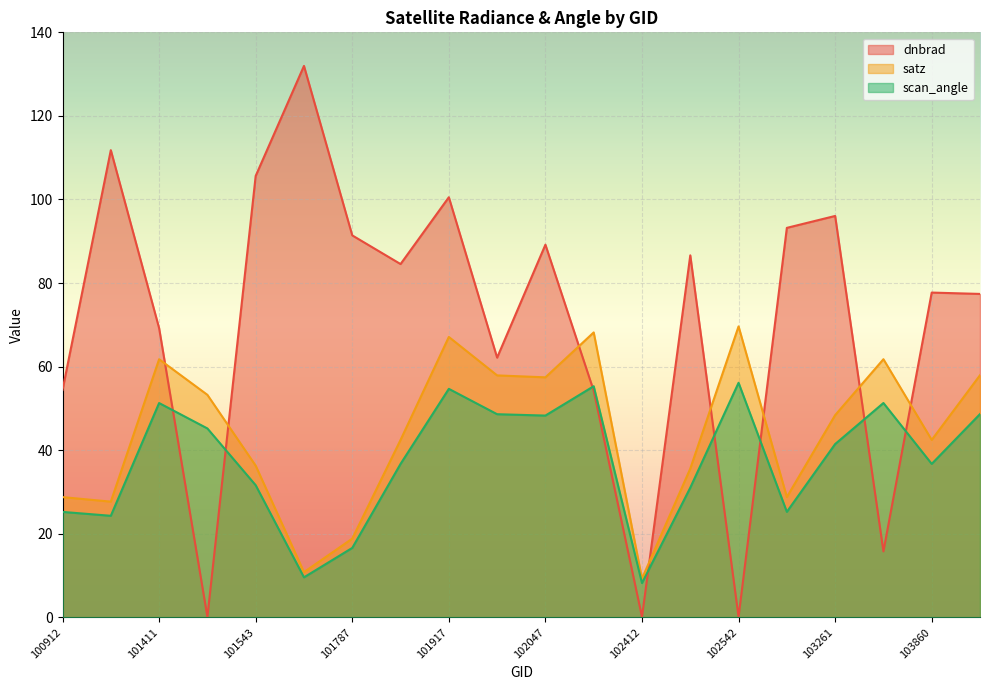

What is the difference between the scan_angle values at 102535 and 103860?

5.7